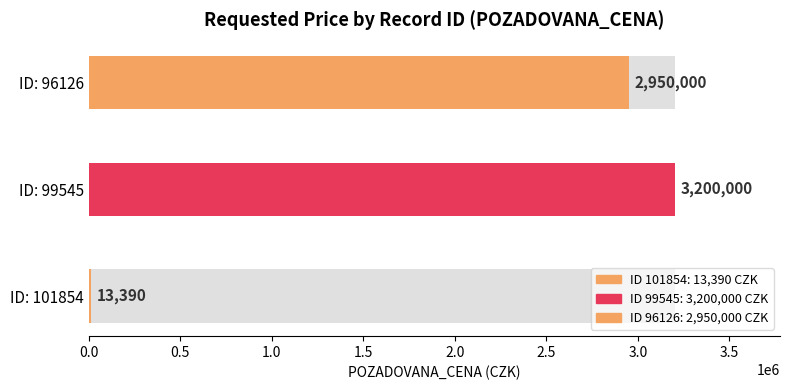

What is the minimum value shown in the chart?

13390